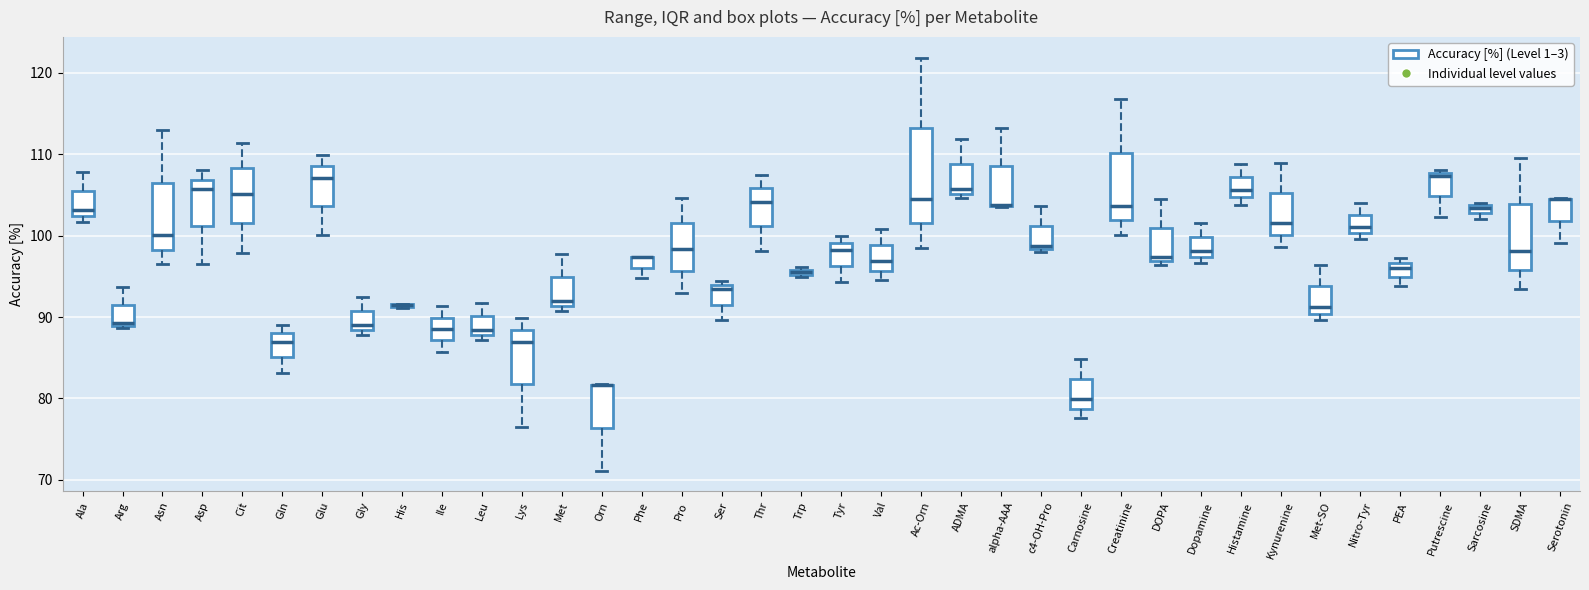

Which box is the tallest, from its lower edge to its upper edge?

Ac-Orn